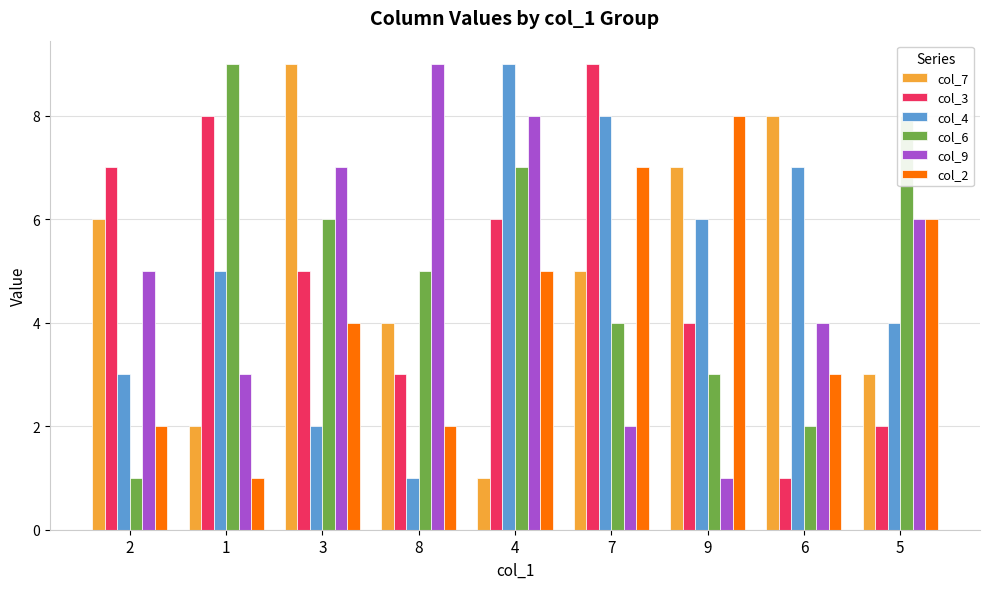

What is the greatest value displayed?

9